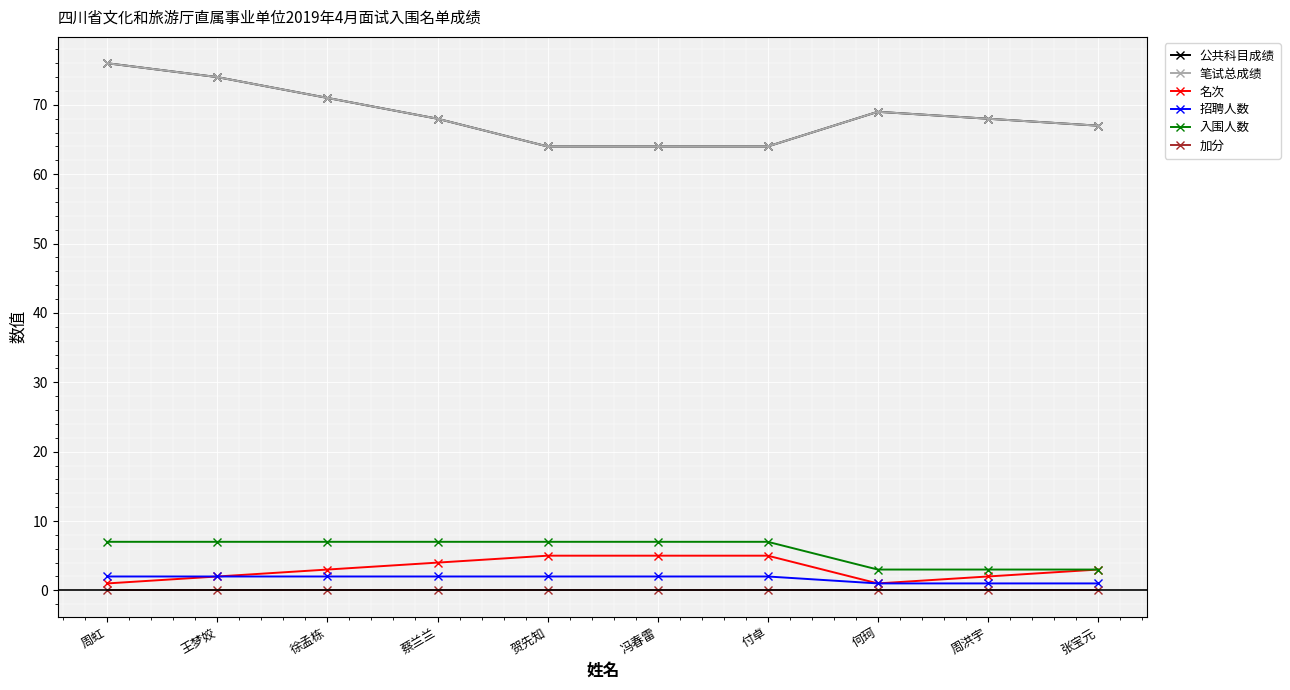

True or false: 加分 and 笔试总成绩 intersect in this chart.

False